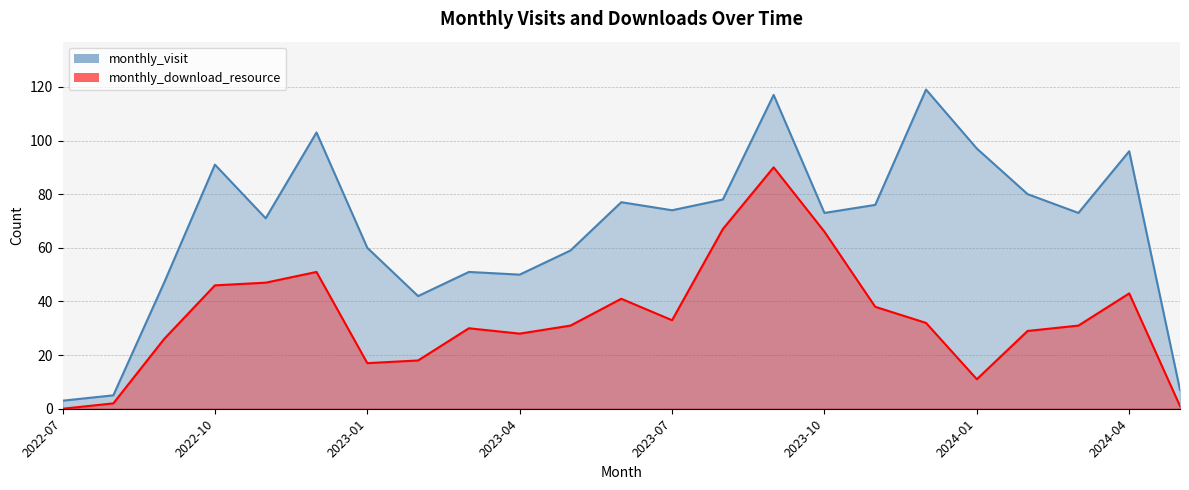

What is the difference between the monthly_download_resource values at 2023-05 and 2023-01?

14